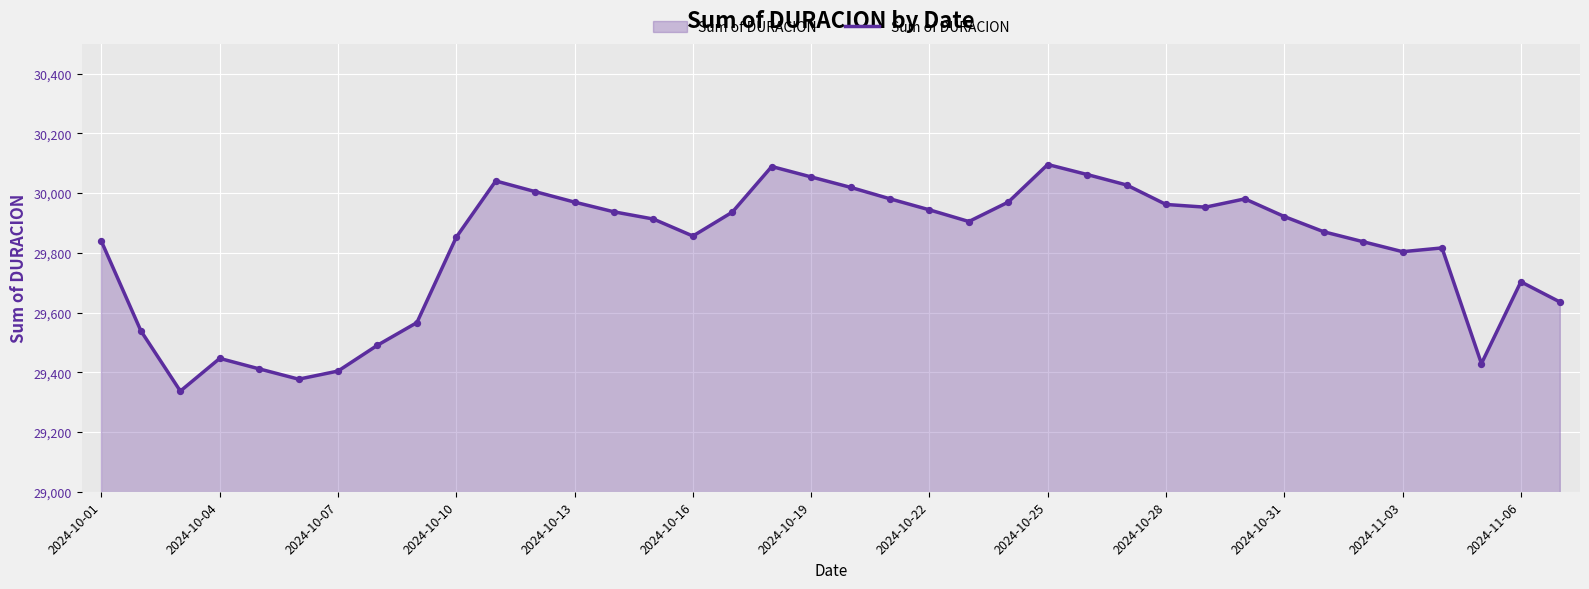

What is the difference between the maximum and minimum values?

758.6